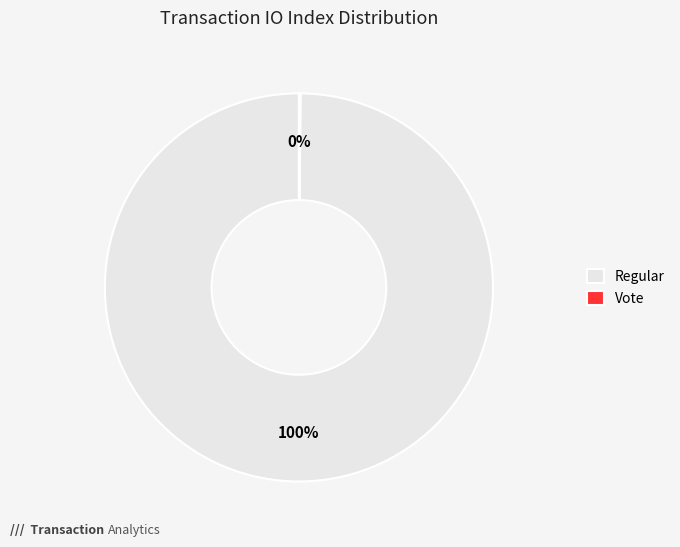

What is the majority slice?

Regular